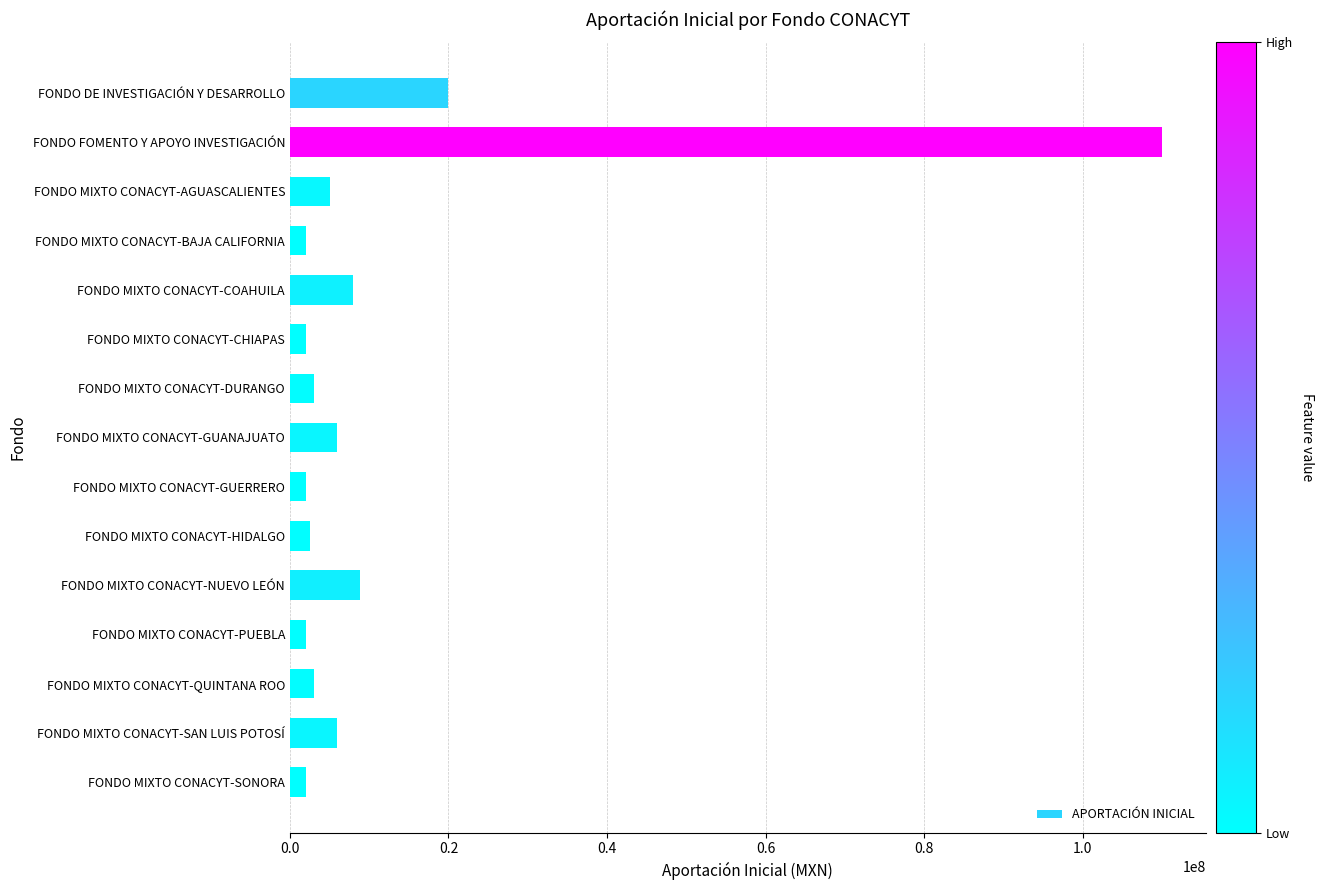

Reading bottom to top, what are all the values shown in this chart?

FONDO MIXTO CONACYT-SONORA=2000000.0	FONDO MIXTO CONACYT-SAN LUIS POTOSÍ=6000000.0	FONDO MIXTO CONACYT-QUINTANA ROO=3000000.0	FONDO MIXTO CONACYT-PUEBLA=2000000.0	FONDO MIXTO CONACYT-NUEVO LEÓN=8847952.2	FONDO MIXTO CONACYT-HIDALGO=2500000.0	FONDO MIXTO CONACYT-GUERRERO=2000000.0	FONDO MIXTO CONACYT-GUANAJUATO=6000000.0	FONDO MIXTO CONACYT-DURANGO=3000000.0	FONDO MIXTO CONACYT-CHIAPAS=2000000.0	FONDO MIXTO CONACYT-COAHUILA=8000000.0	FONDO MIXTO CONACYT-BAJA CALIFORNIA=2000000.0	FONDO MIXTO CONACYT-AGUASCALIENTES=5000000.0	FONDO FOMENTO Y APOYO INVESTIGACIÓN=110000000.0	FONDO DE INVESTIGACIÓN Y DESARROLLO=20000000.0